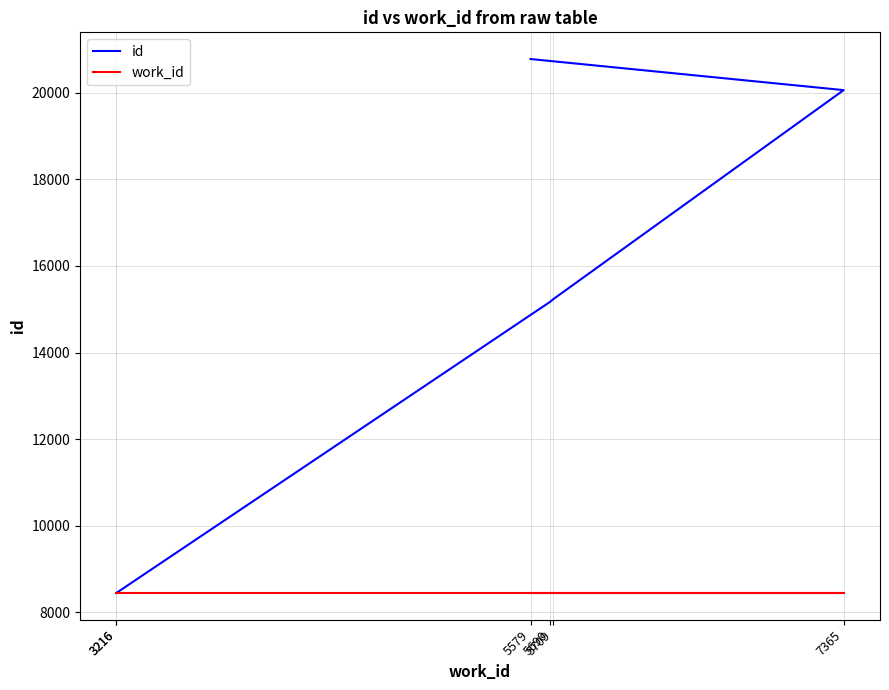

How many lines are shown in the chart?

2